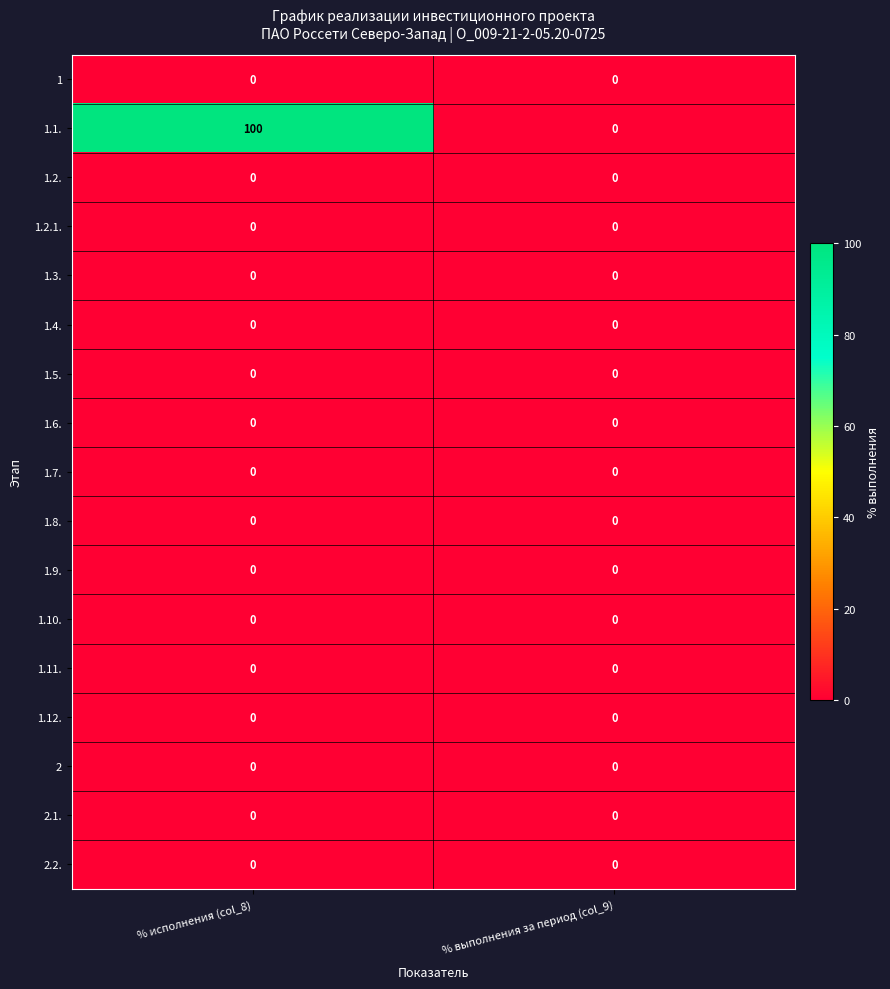

Which category has the highest value across all series?

% исполнения (col_8)